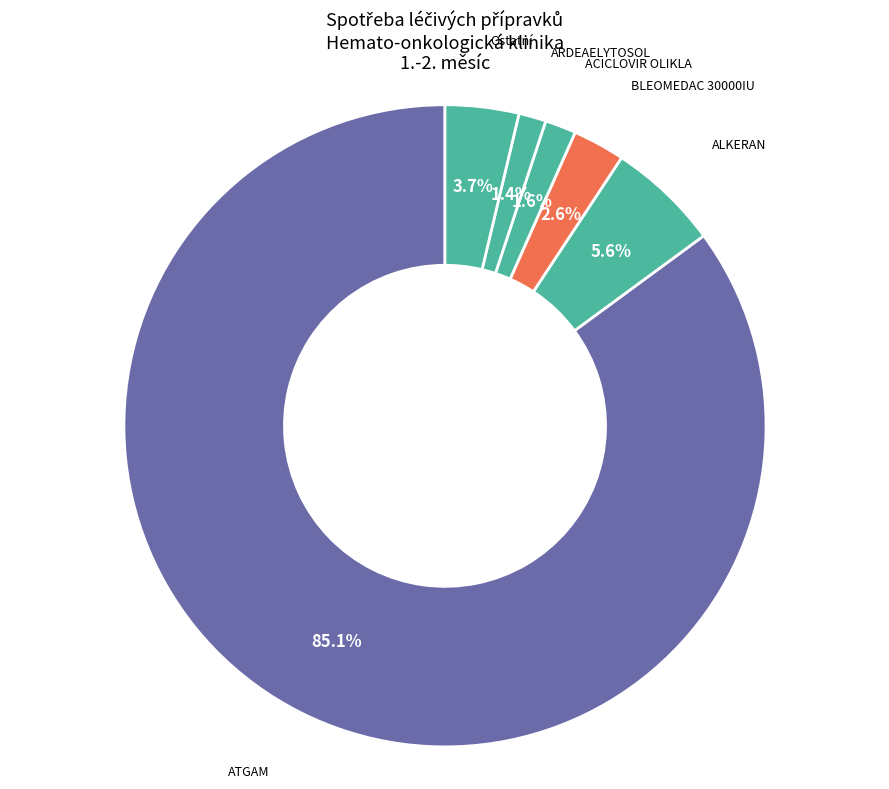

Which has a higher value, ALKERAN or ATGAM?

ATGAM